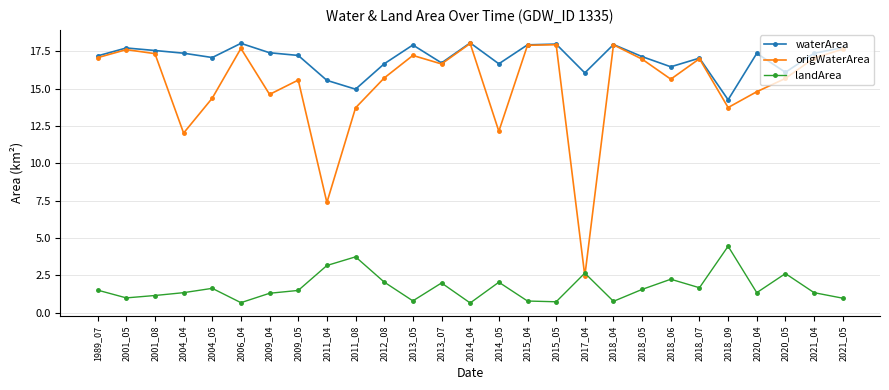

How many lines are shown in the chart?

3